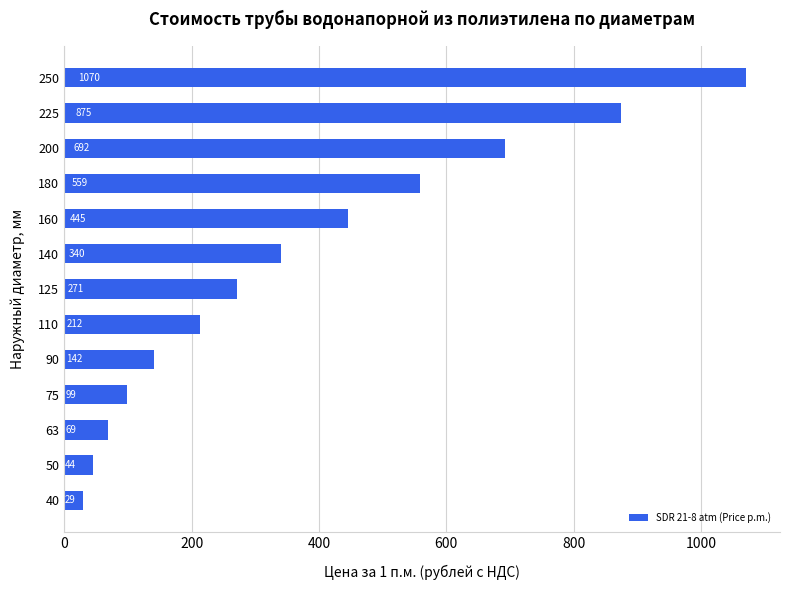

How many data points are less than 271?

6